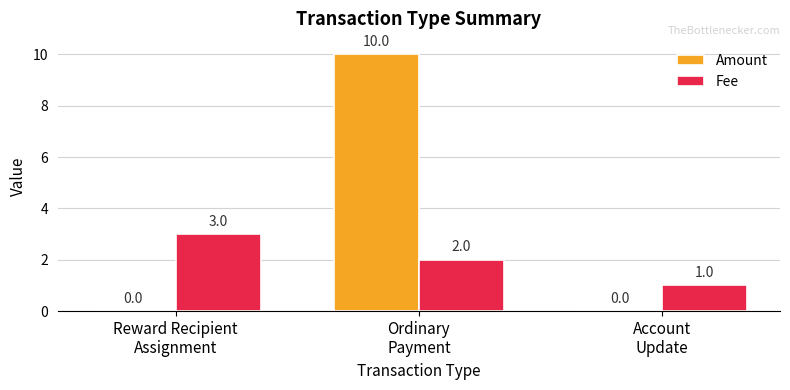

Reading left to right, transcribe all the data shown in this chart.

Amount: Reward Recipient
Assignment=0	Ordinary
Payment=10	Account
Update=0
Fee: Reward Recipient
Assignment=3	Ordinary
Payment=2	Account
Update=1